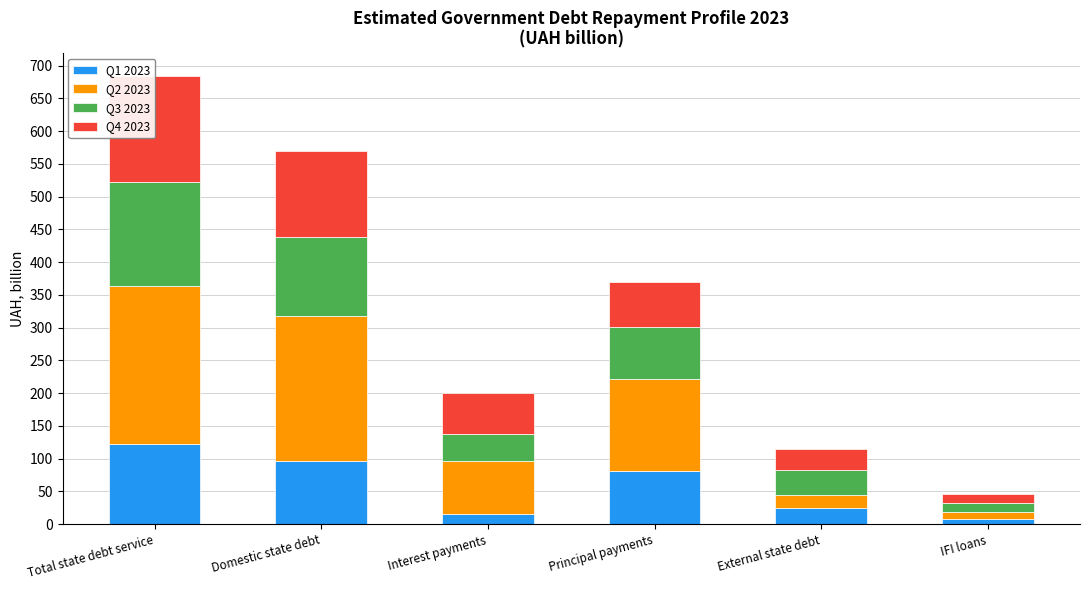

Reading left to right, list all the values displayed in this chart.

Q1 2023: 122.0	96.8	15.4	81.4	25.2	8.3
Q2 2023: 240.9	221.5	81.2	140.3	19.4	11.1
Q3 2023: 159.6	120.7	41.8	78.9	38.8	13.2
Q4 2023: 162.3	130.4	61.4	69.0	31.9	13.8